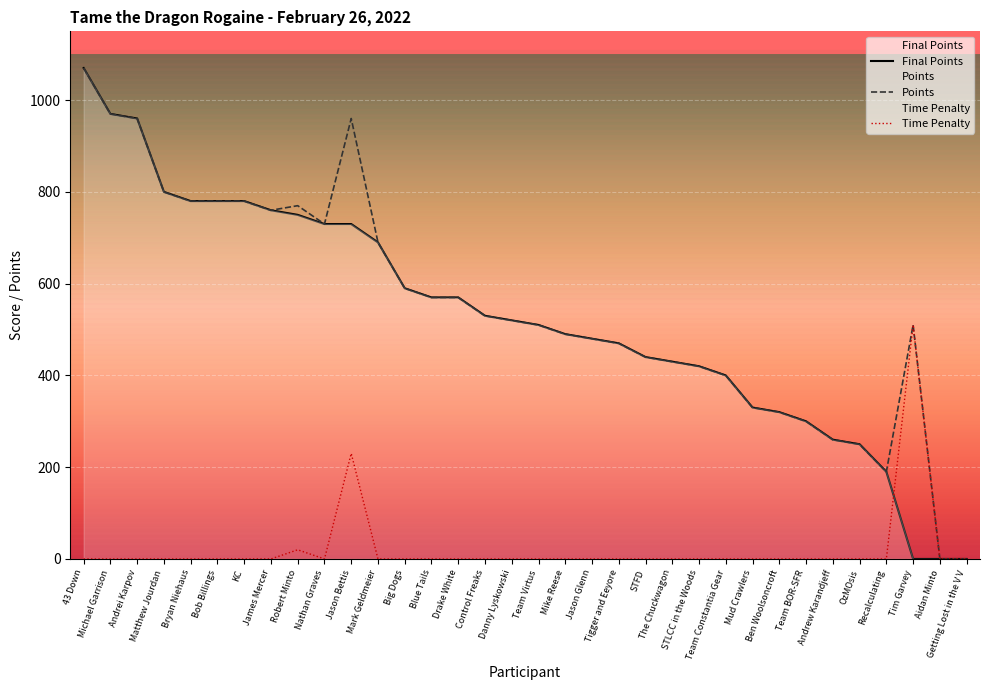

What is the label of the 17th point from the left?

Danny Lyskowski